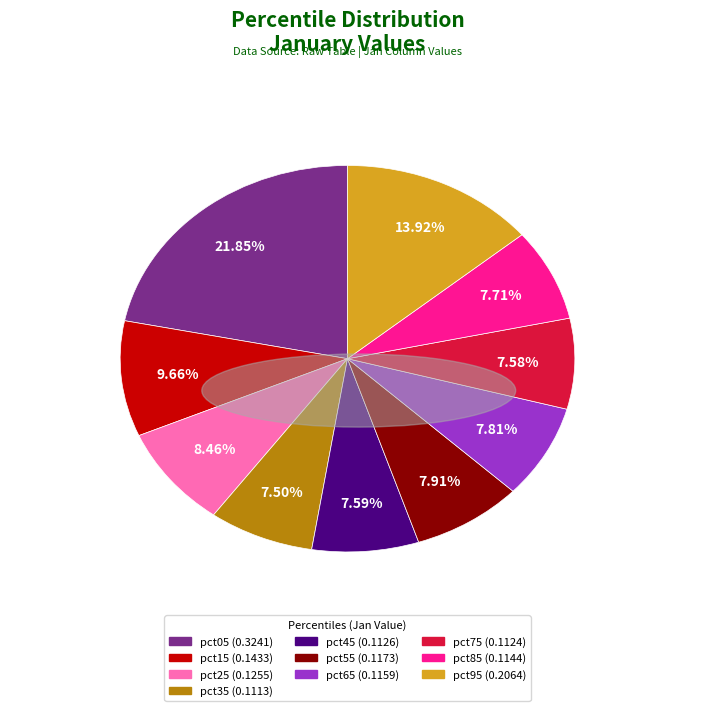

Is the sum of pct05 and pct35 greater than half?

No